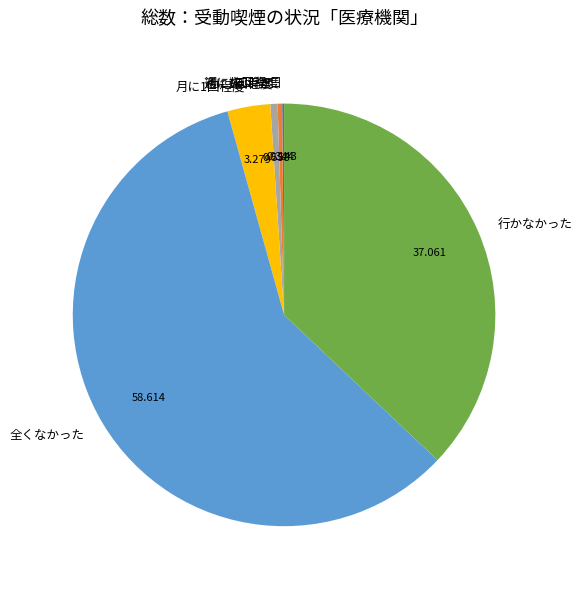

Which has a higher value, 週に数回程度 or 行かなかった?

行かなかった